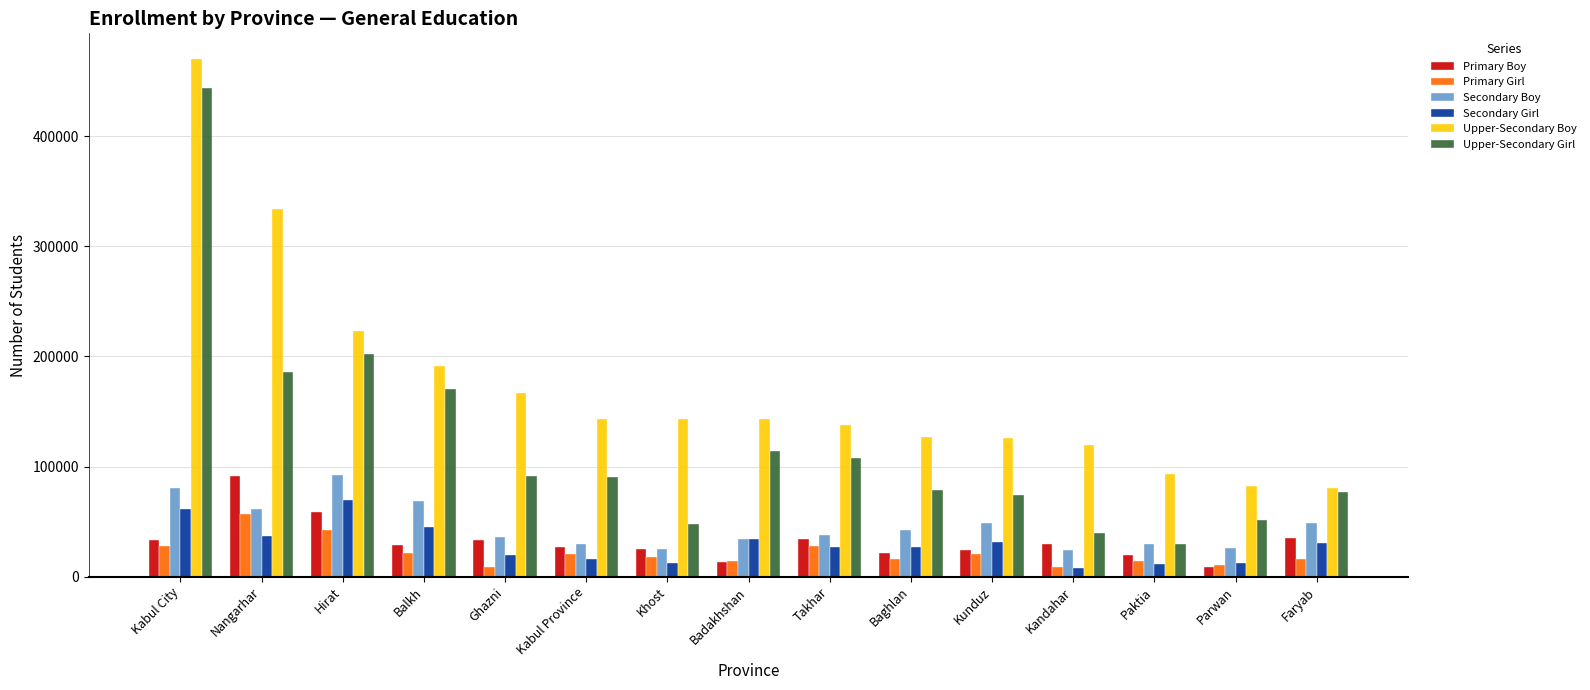

At which category is the sum across all series the highest?

Kabul City